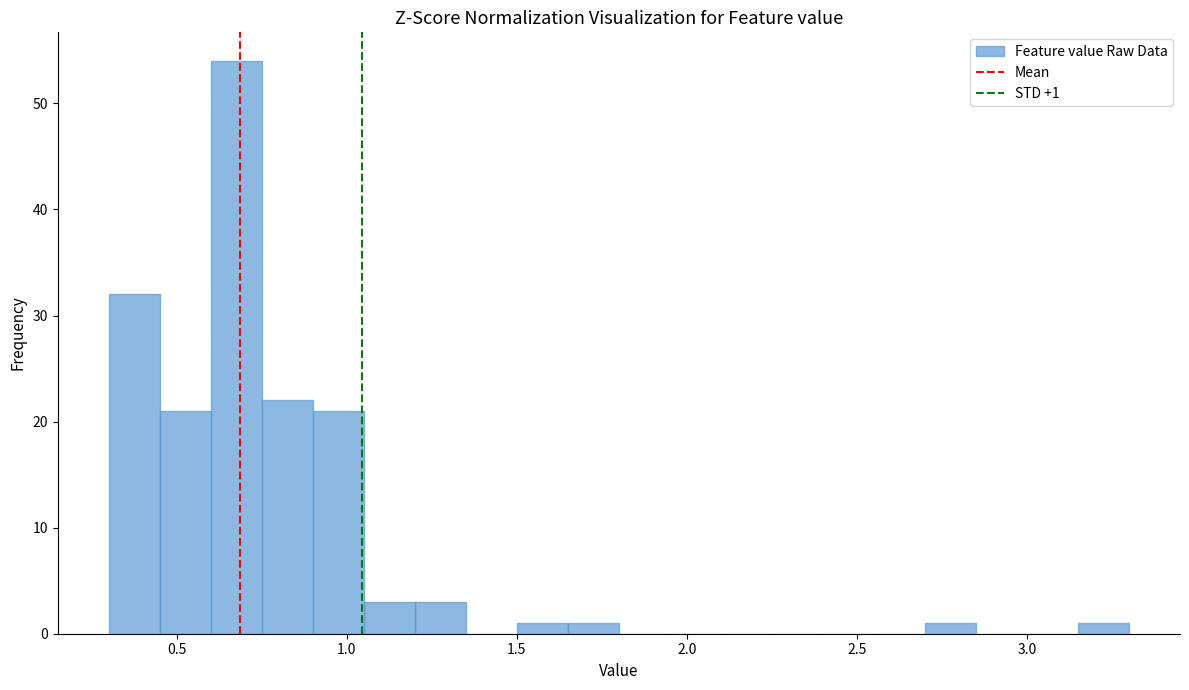

Read against the x-axis, roughly where is the centre of the tallest bar?

0.70